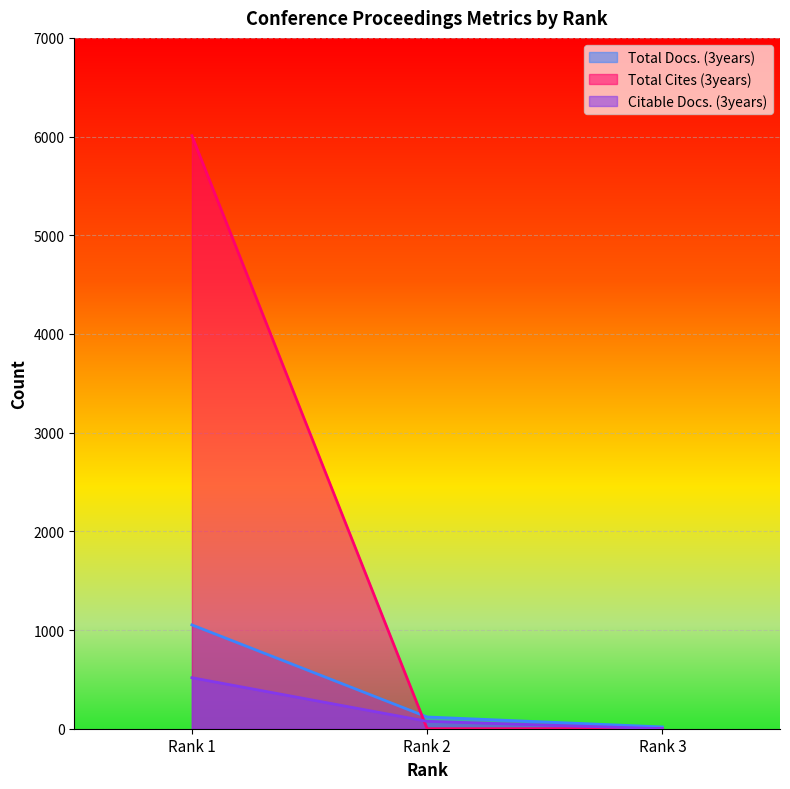

The Citable Docs. (3years) series shows 517 at Rank 1. True or false?

True